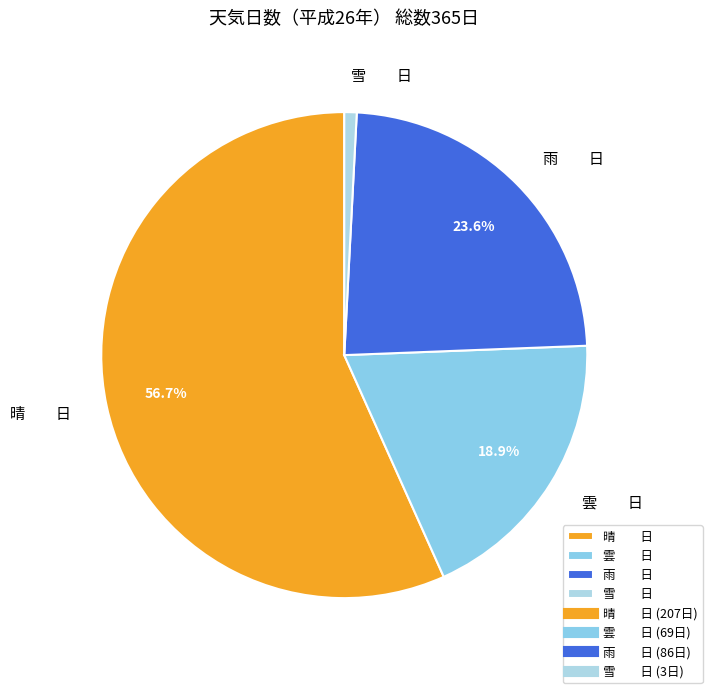

Is there any slice that represents more than half of the pie?

Yes